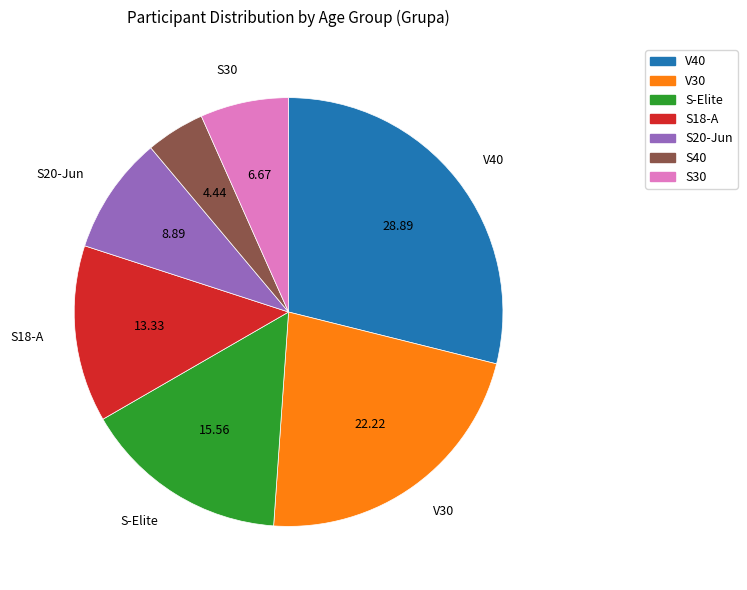

Is there a majority slice in this chart?

No